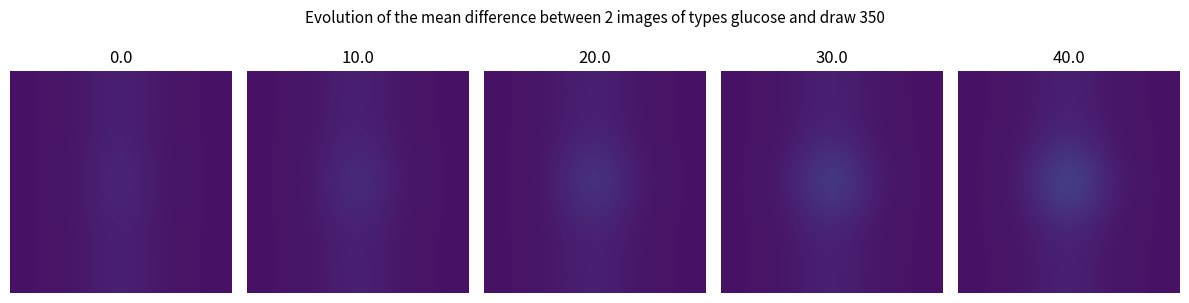

What is the minimum value shown in the chart?

0.1